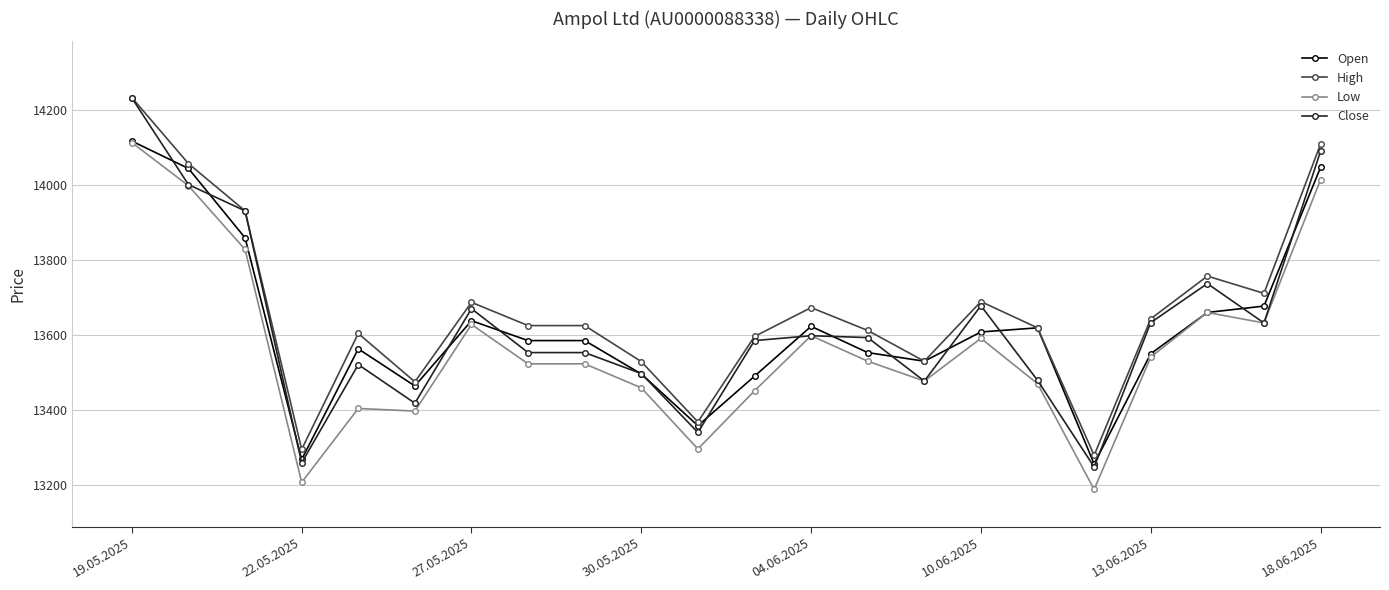

What is the maximum value for Close?

14232